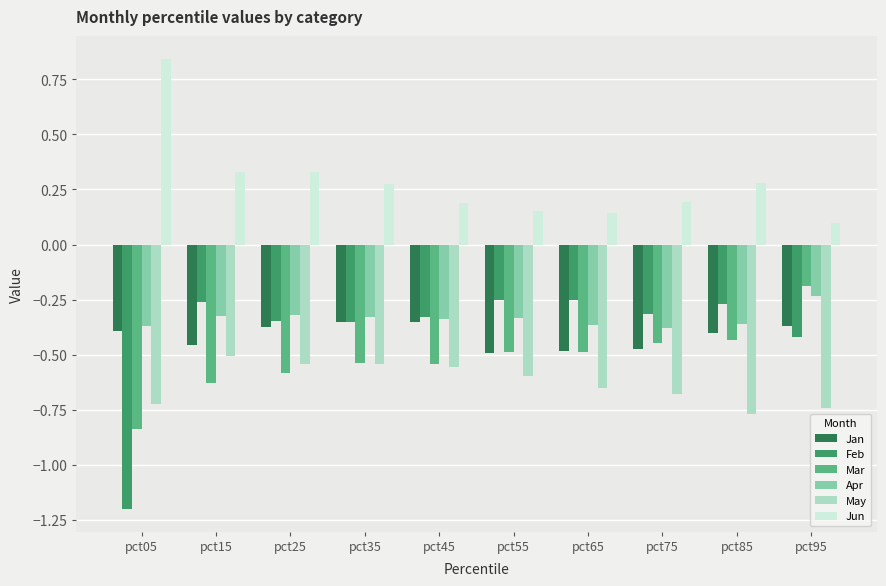

Is the value of Jun at pct85 greater than the value of May at pct35?

Yes